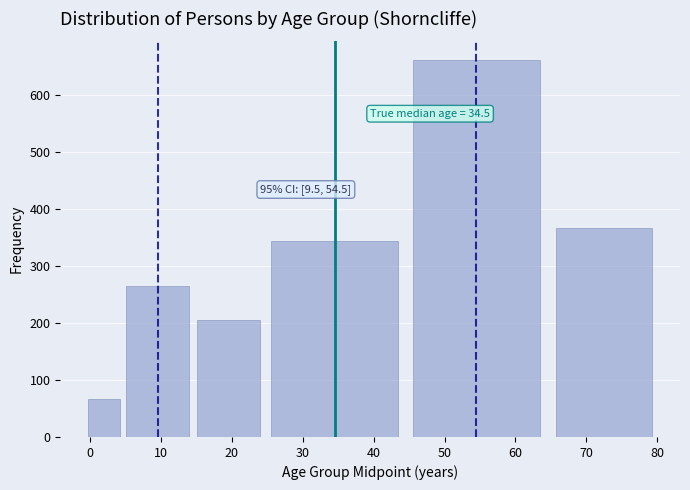

Reading left to right, list all the values displayed in this chart.

66	265	205	345	662	367